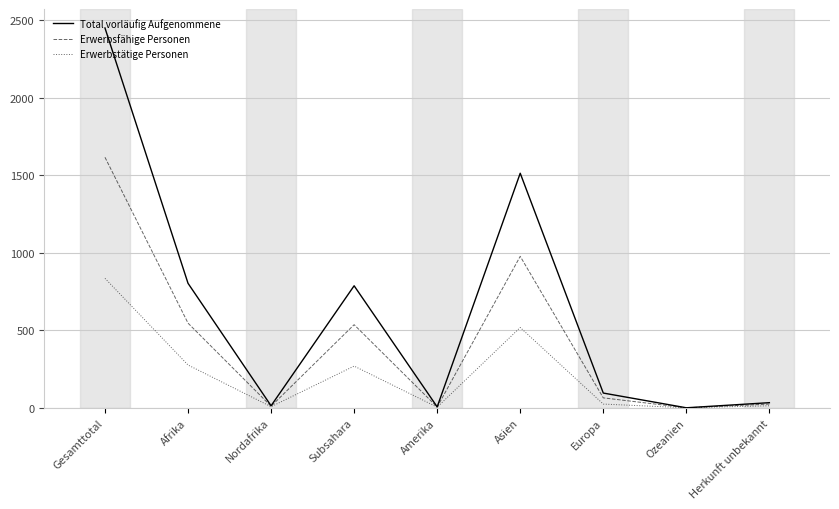

List the series in order of their overall mean, highest first.

Total vorläufig Aufgenommene, Erwerbsfähige Personen, Erwerbstätige Personen